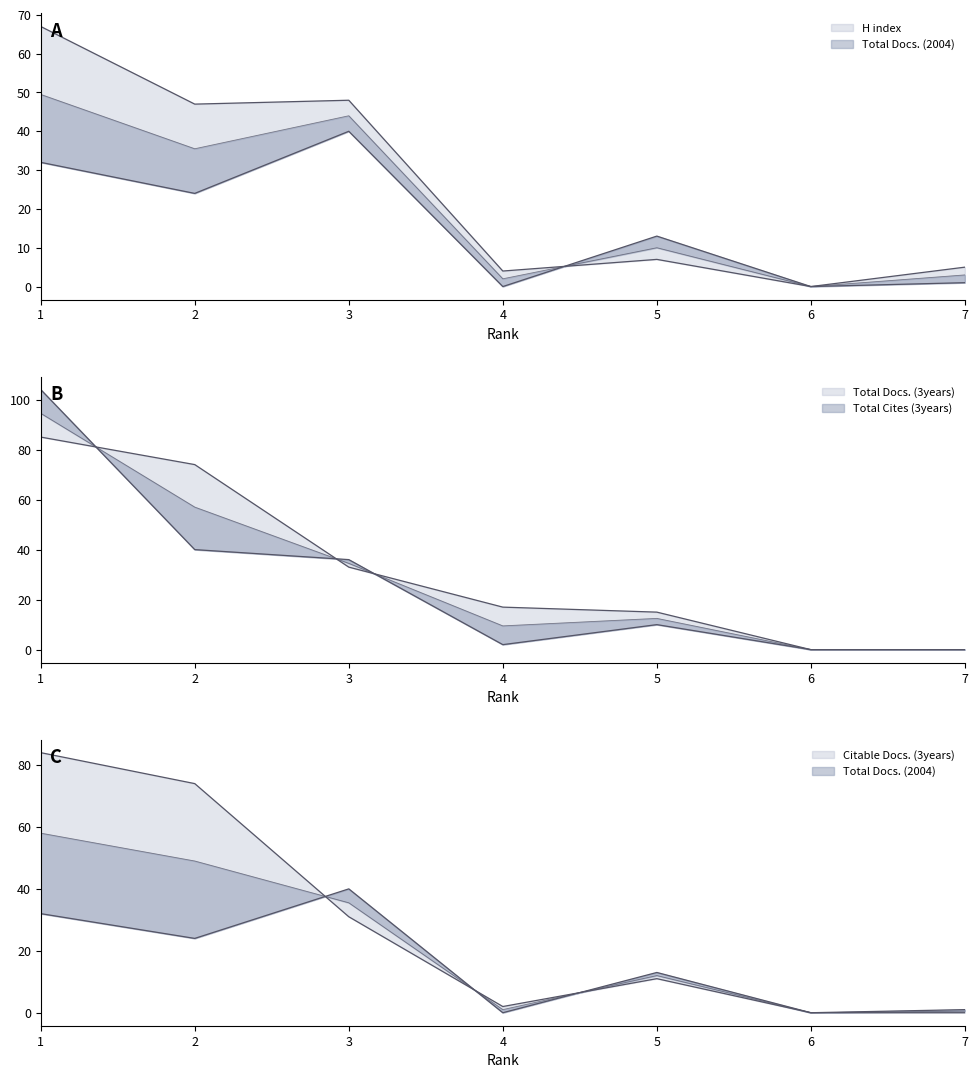

Which series has the largest total across all categories?

Total Docs. (3years)